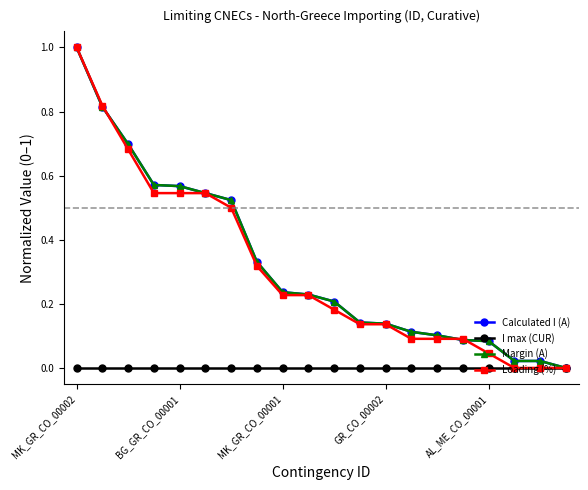

Does the chart have visible grid lines?

No